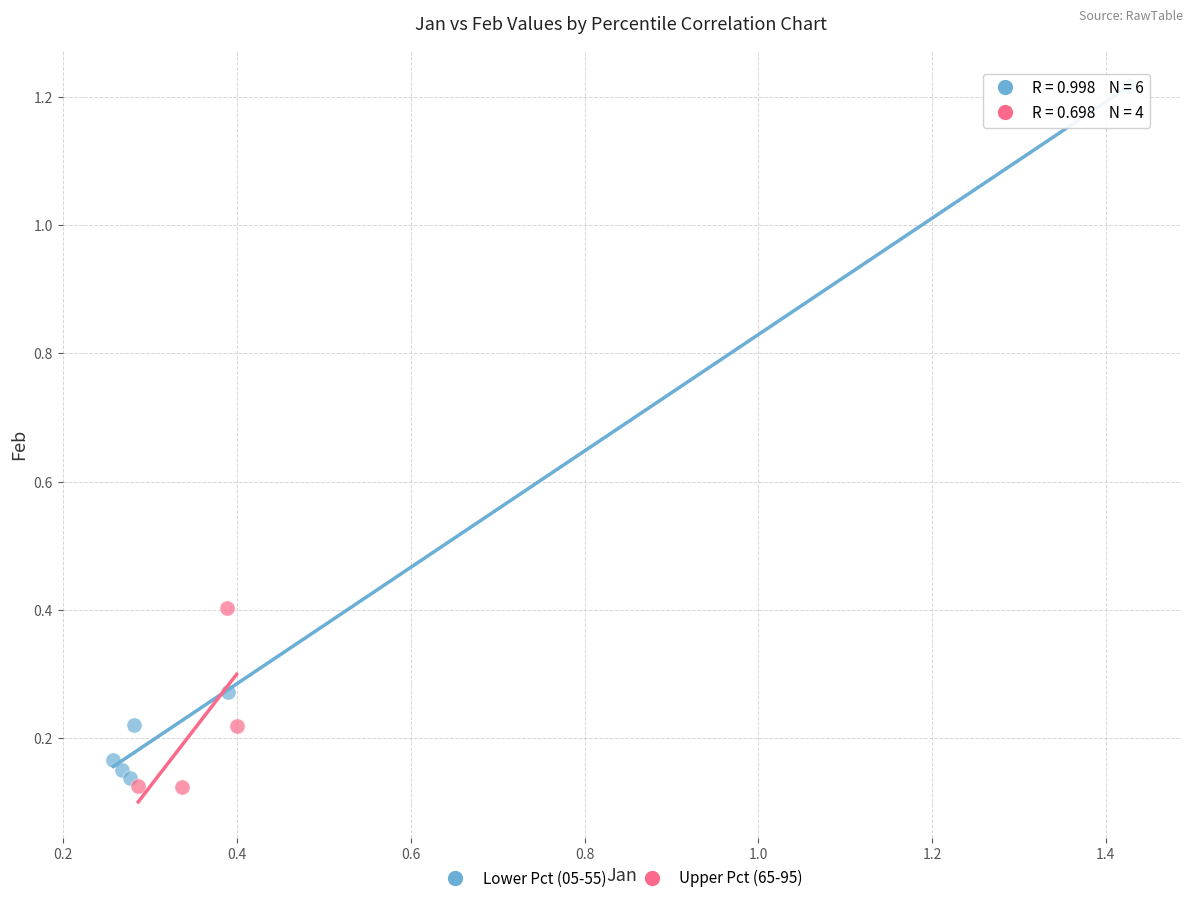

Which series has the widest spread of Y values?

Lower Pct (05-55)